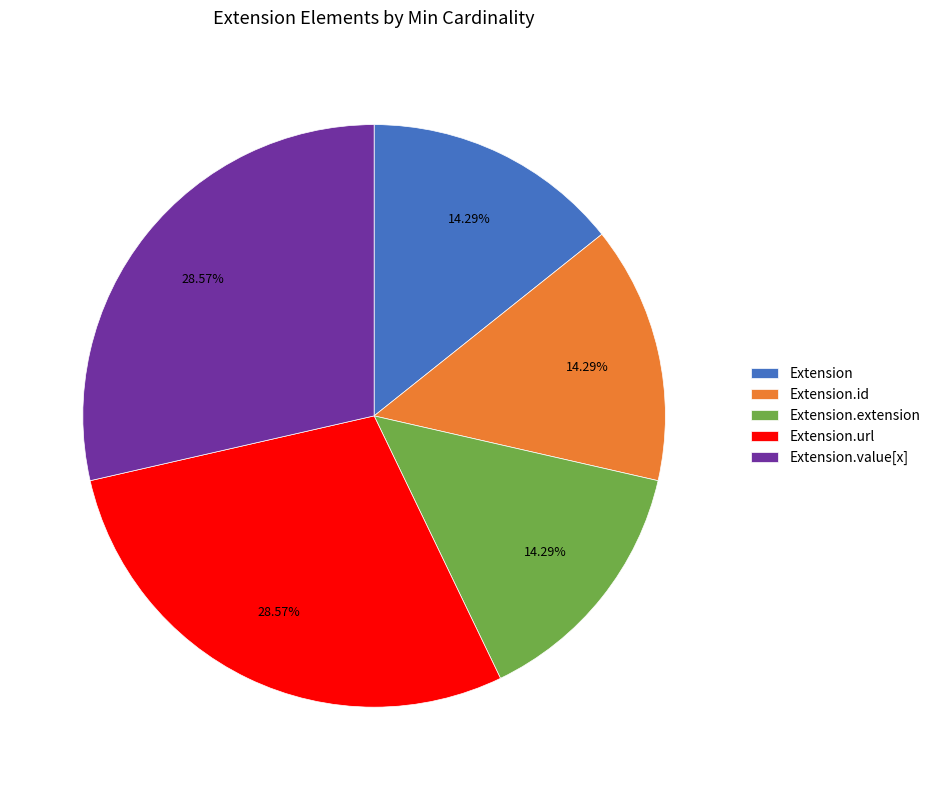

What is the ratio of the value at Extension.value[x] to the value at Extension?

2.0